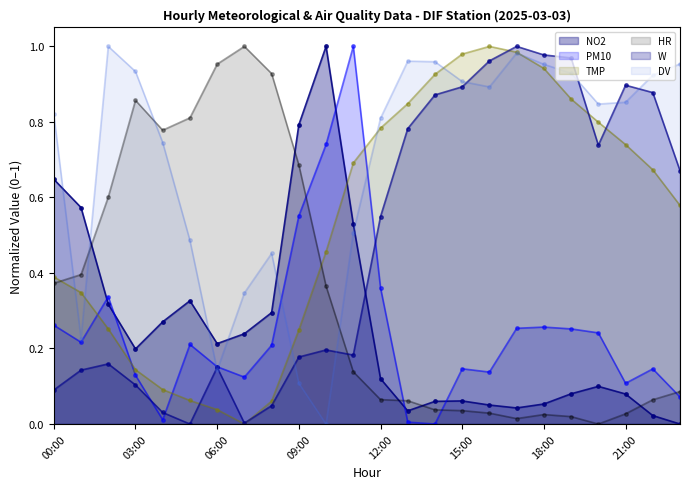

Reading right to left, what are all the values shown in this chart?

NO2: 0.0	0.0	0.1	0.1	0.1	0.1	0.0	0.1	0.1	0.1	0.0	0.1	0.5	1.0	0.8	0.3	0.2	0.2	0.3	0.3	0.2	0.3	0.6	0.6
PM10: 0.1	0.1	0.1	0.2	0.3	0.3	0.3	0.1	0.1	0.0	0.0	0.4	1.0	0.7	0.6	0.2	0.1	0.2	0.2	0.0	0.1	0.3	0.2	0.3
TMP: 0.6	0.7	0.7	0.8	0.9	0.9	1.0	1.0	1.0	0.9	0.8	0.8	0.7	0.5	0.2	0.1	0.0	0.0	0.1	0.1	0.1	0.3	0.3	0.4
HR: 0.1	0.1	0.0	0.0	0.0	0.0	0.0	0.0	0.0	0.0	0.1	0.1	0.1	0.4	0.7	0.9	1.0	1.0	0.8	0.8	0.9	0.6	0.4	0.4
W: 0.7	0.9	0.9	0.7	1.0	1.0	1.0	1.0	0.9	0.9	0.8	0.5	0.2	0.2	0.2	0.0	0.0	0.2	0.0	0.0	0.1	0.2	0.1	0.1
DV: 1.0	0.9	0.9	0.8	0.9	1.0	1.0	0.9	0.9	1.0	1.0	0.8	0.5	0.0	0.1	0.5	0.3	0.1	0.5	0.7	0.9	1.0	0.2	0.8